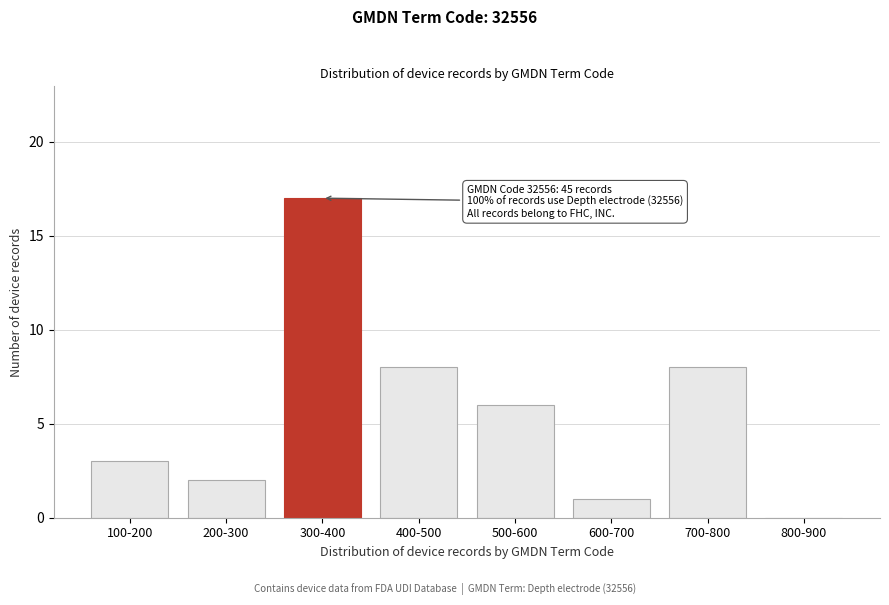

Reading left to right, what are all the values shown in this chart?

100-200=3	200-300=2	300-400=17	400-500=8	500-600=6	600-700=1	700-800=8	800-900=0